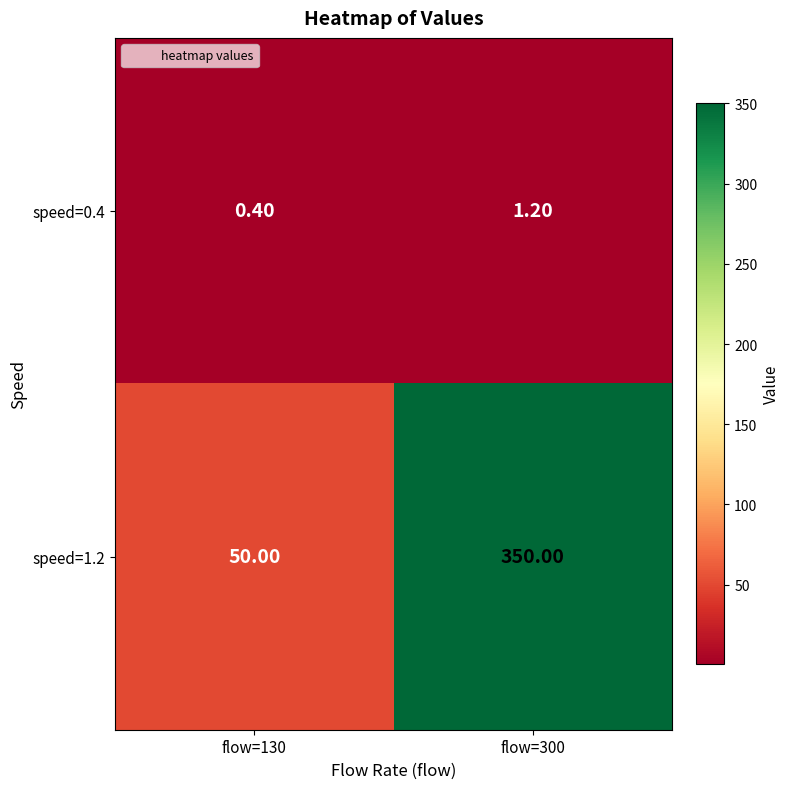

What is the difference between the highest and lowest values at flow=130?

49.6